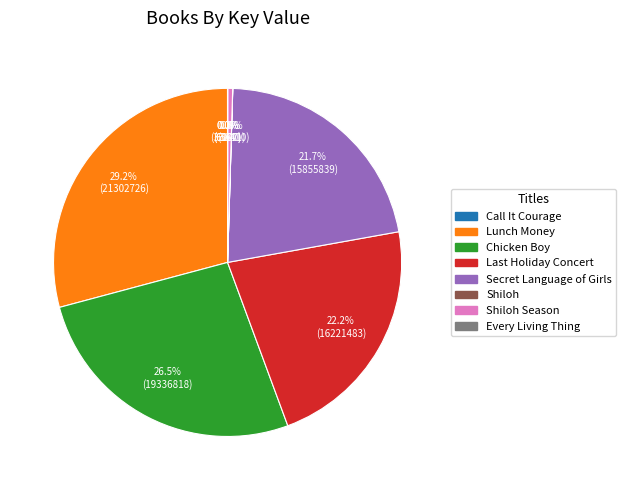

Is there a majority slice in this chart?

No